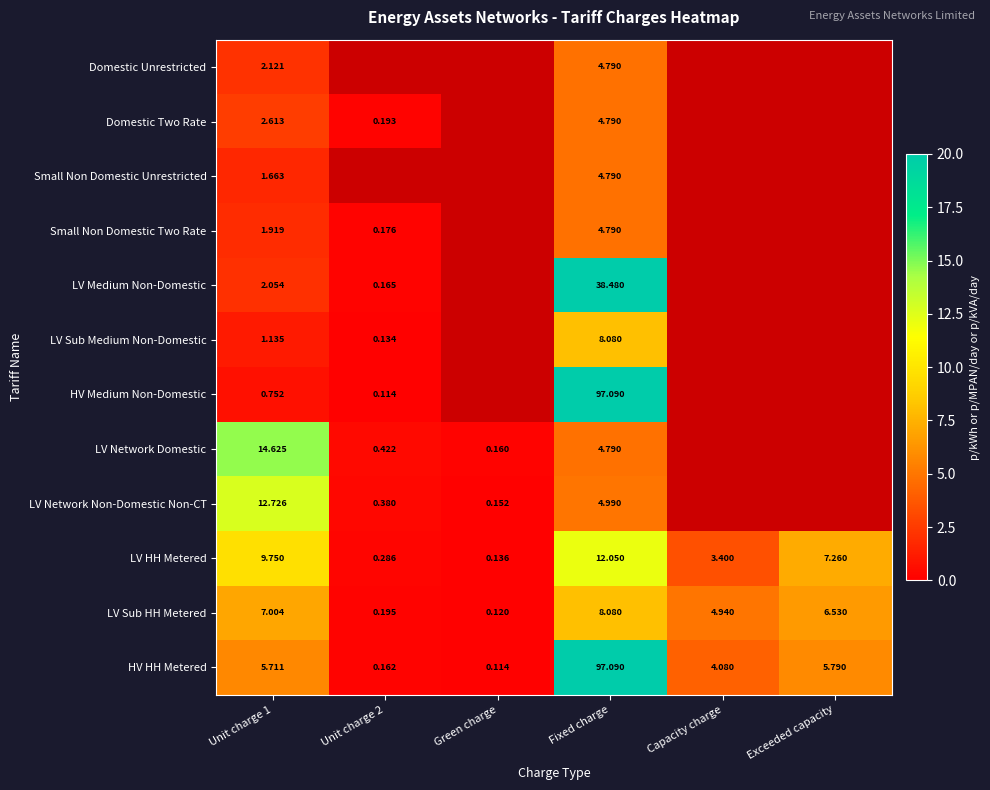

Is the value of LV Network Non-Domestic Non-CT at Green charge greater than the value of LV HH Metered at Fixed charge?

No